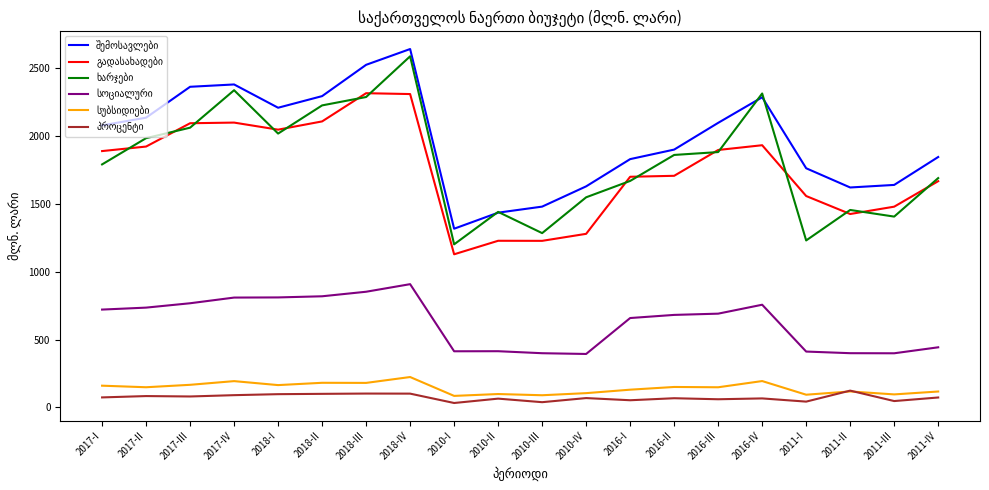

What is the maximum value shown in the chart?

2643.0